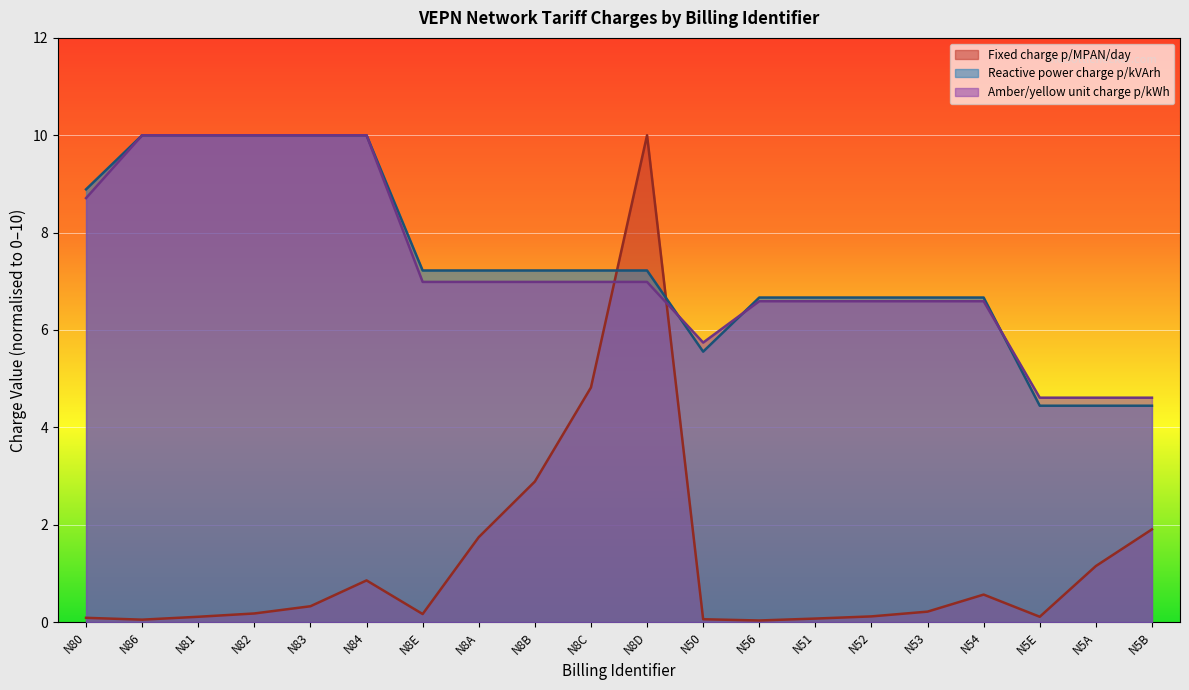

Reading left to right, extract all data points from this chart.

Fixed charge p/MPAN/day: N80=0.1	N86=0.0	N81=0.1	N82=0.2	N83=0.3	N84=0.9	N8E=0.2	N8A=1.7	N8B=2.9	N8C=4.8	N8D=10.0	N50=0.1	N56=0.0	N51=0.1	N52=0.1	N53=0.2	N54=0.6	N5E=0.1	N5A=1.2	N5B=1.9
Reactive power charge p/kVArh: N80=8.9	N86=10.0	N81=10.0	N82=10.0	N83=10.0	N84=10.0	N8E=7.2	N8A=7.2	N8B=7.2	N8C=7.2	N8D=7.2	N50=5.6	N56=6.7	N51=6.7	N52=6.7	N53=6.7	N54=6.7	N5E=4.4	N5A=4.4	N5B=4.4
Amber/yellow unit charge p/kWh: N80=8.7	N86=10.0	N81=10.0	N82=10.0	N83=10.0	N84=10.0	N8E=7.0	N8A=7.0	N8B=7.0	N8C=7.0	N8D=7.0	N50=5.7	N56=6.6	N51=6.6	N52=6.6	N53=6.6	N54=6.6	N5E=4.6	N5A=4.6	N5B=4.6